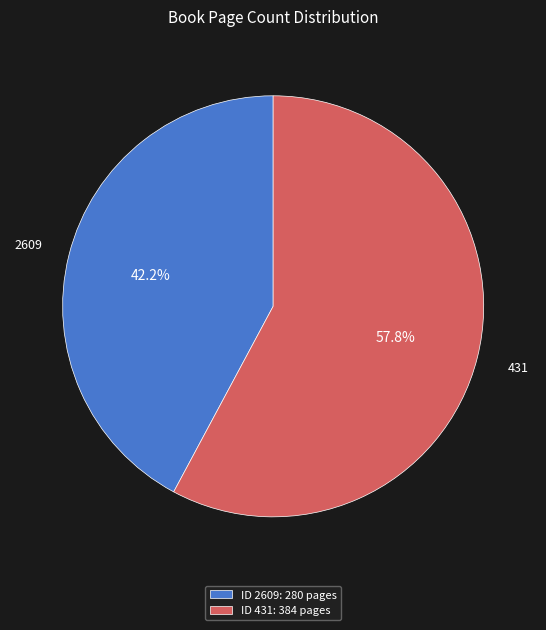

To the nearest percent, what percentage of the pie is 2609?

42%